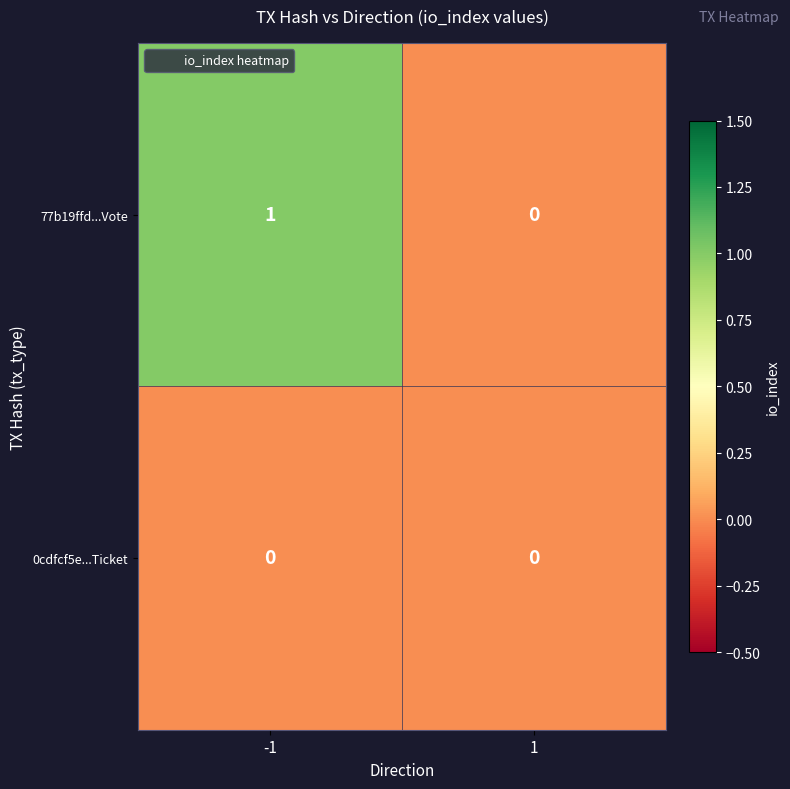

Rank the categories by 77b19ffd...Vote value from lowest to highest.

1, -1